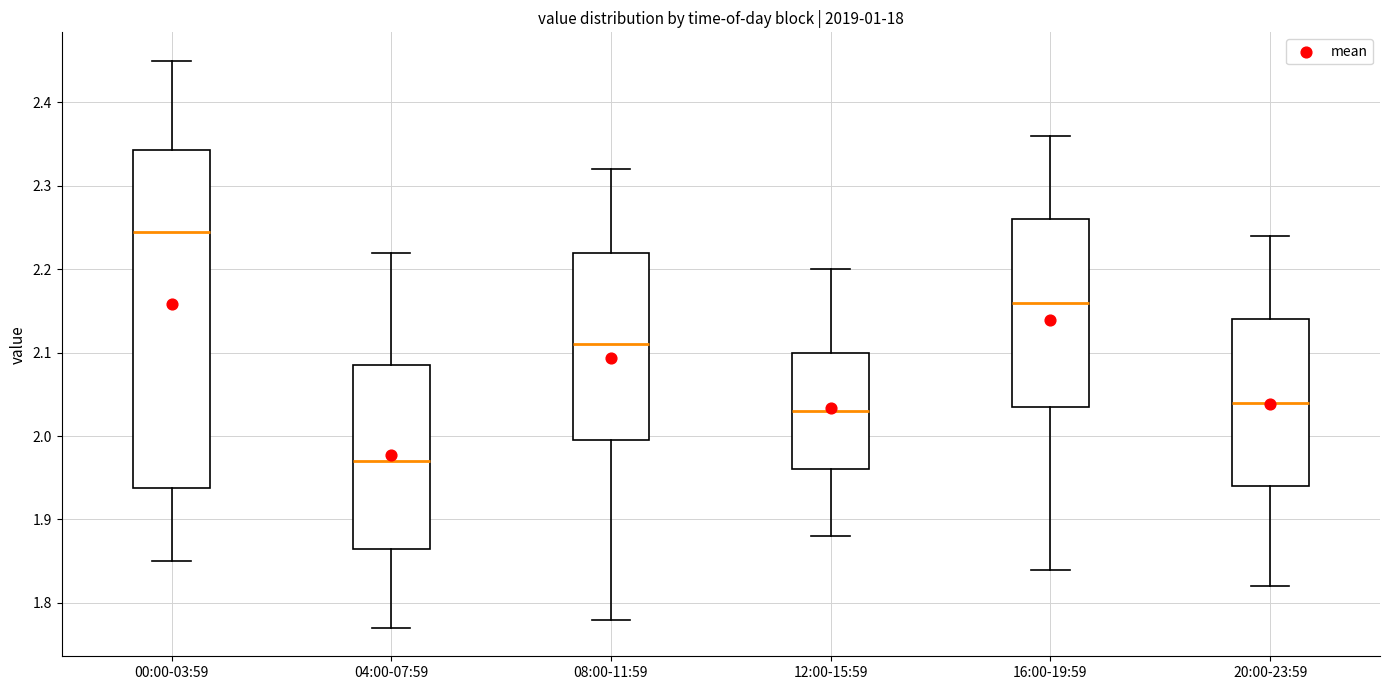

Which box's median line is the lowest?

04:00-07:59